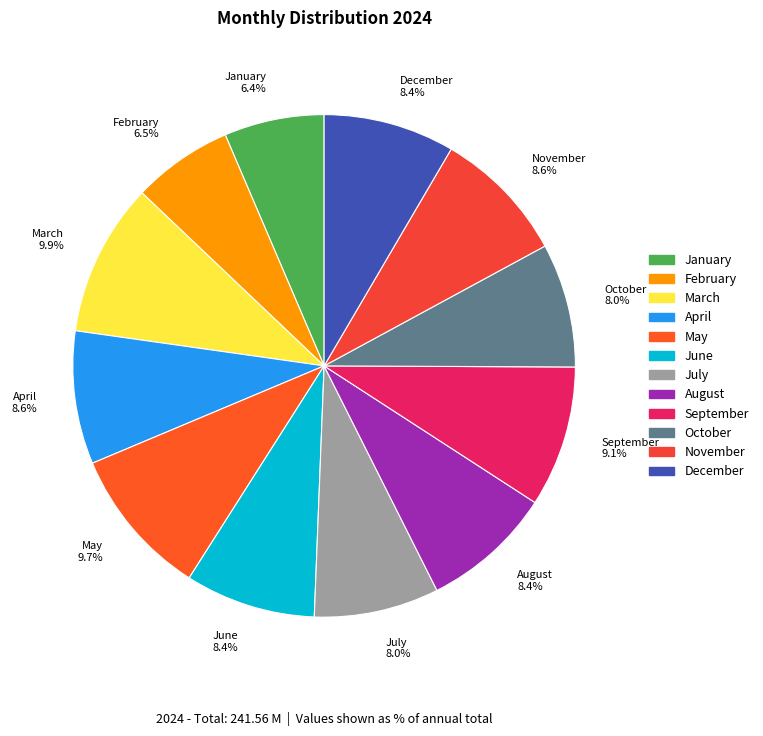

Approximately how many times larger is the value at November compared to January?

1.3